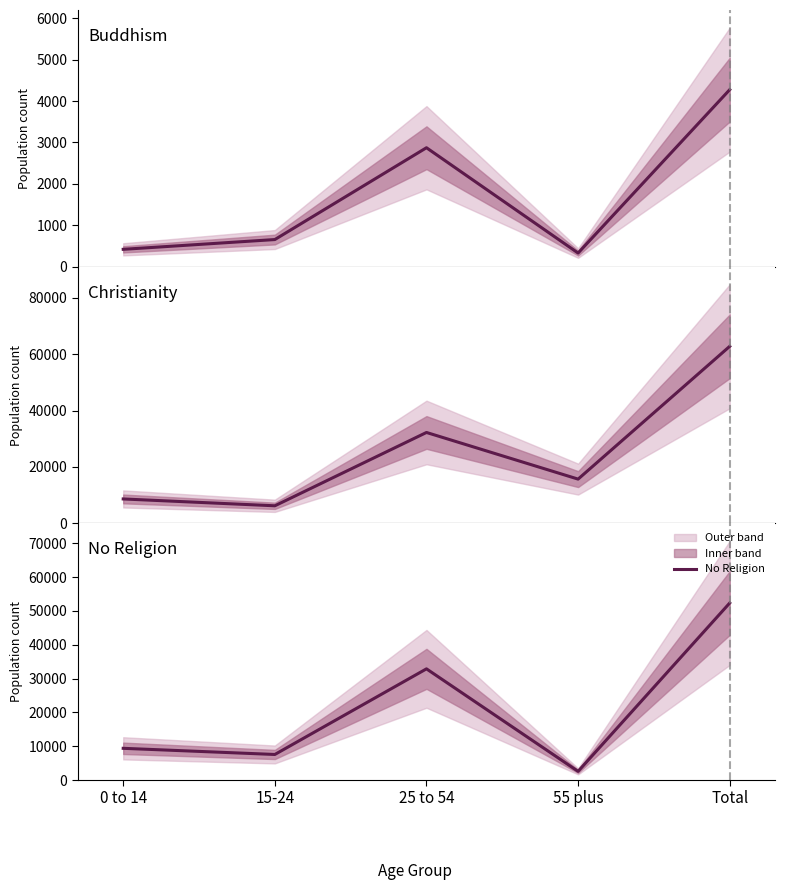

At which category is the sum across all series the highest?

Total